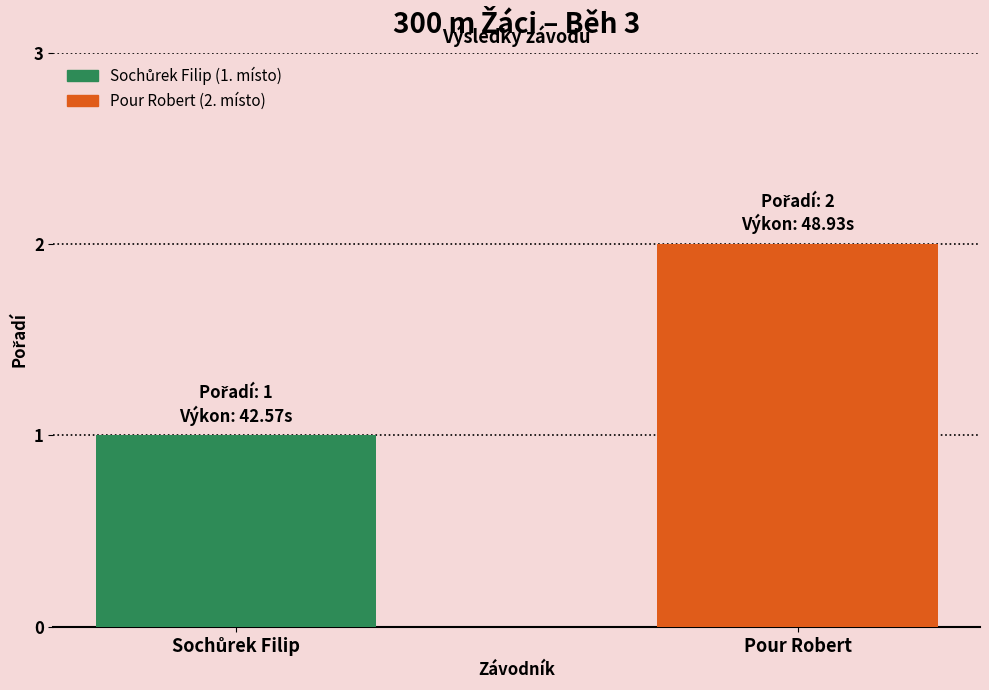

How many bars are there in total?

2